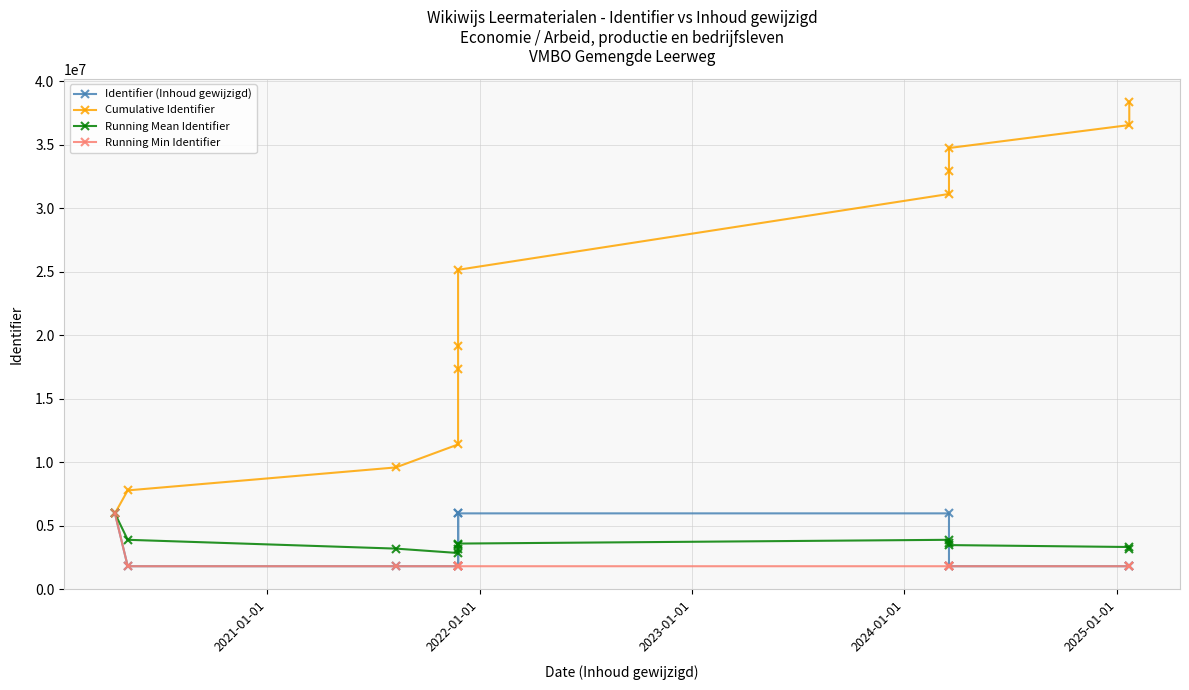

Reading right to left, list all the values displayed in this chart.

Identifier (Inhoud gewijzigd): 1809732.0	1809729.0	1809837.0	1809834.0	5974530.0	5974539.0	1809822.0	5974531.0	1809734.0	1809838.0	1809730.0	5974528.0
Cumulative Identifier: 38376384.0	36566652.0	34756923.0	32947086.0	31137252.0	25162722.0	19188183.0	17378361.0	11403830.0	9594096.0	7784258.0	5974528.0
Running Mean Identifier: 3198032.0	3324241.1	3475692.3	3660787.3	3892156.5	3594674.6	3198030.5	3475672.2	2850957.5	3198032.0	3892129.0	5974528.0
Running Min Identifier: 1809729.0	1809729.0	1809730.0	1809730.0	1809730.0	1809730.0	1809730.0	1809730.0	1809730.0	1809730.0	1809730.0	5974528.0